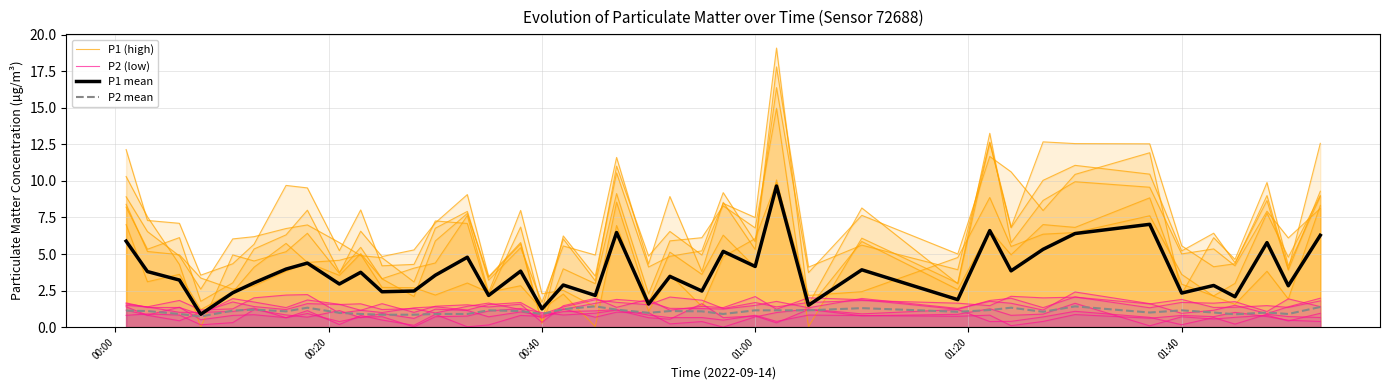

Where does the P2 mean series first go above 1?

00:00